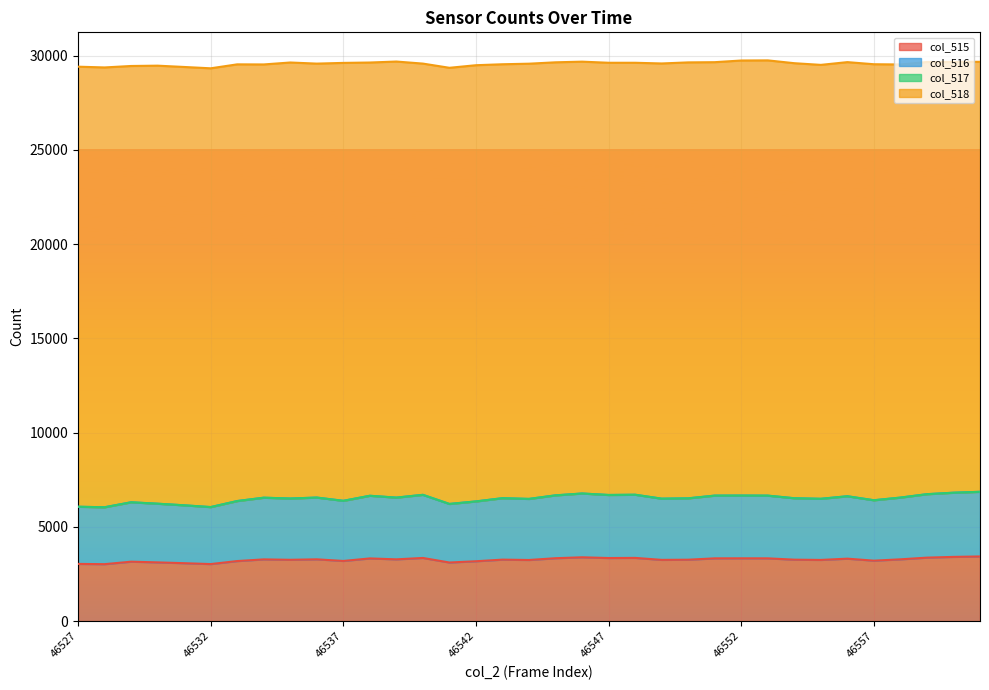

What is the maximum value for col_515?

3430